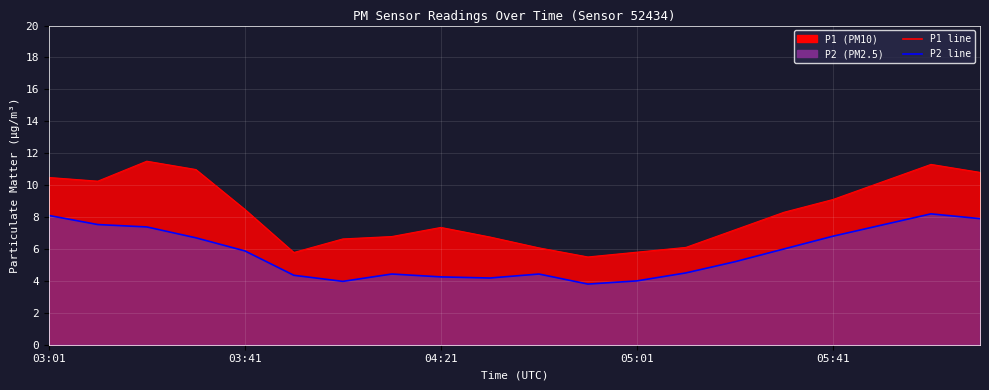

What is the minimum value for P2 line?

3.8